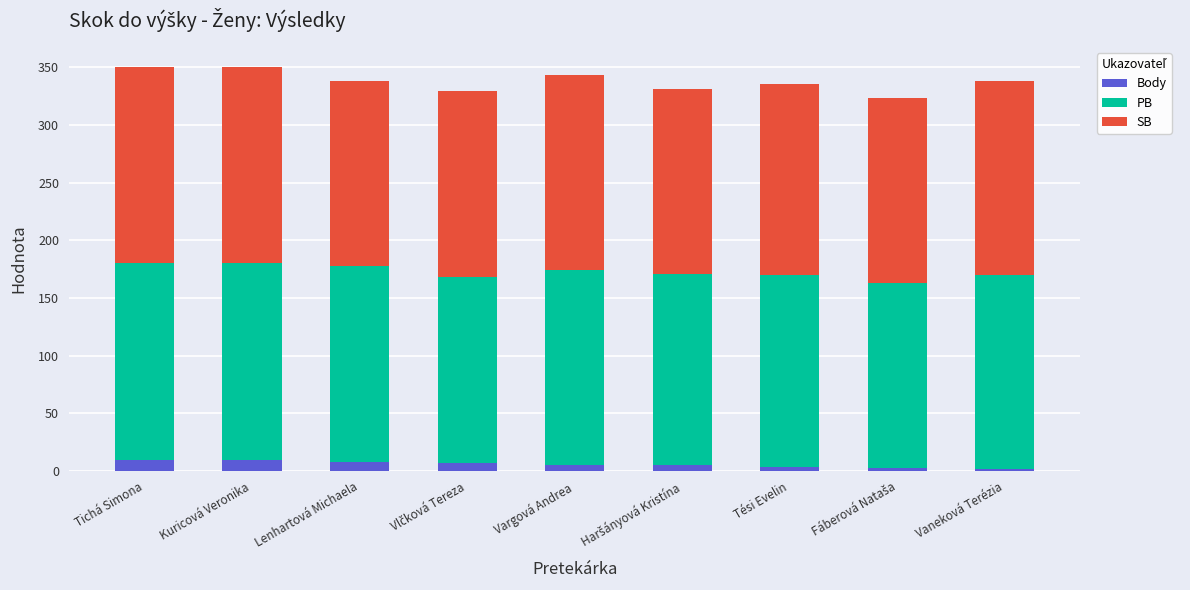

What is the total value across all series at Lenhartová Michaela?

338.0